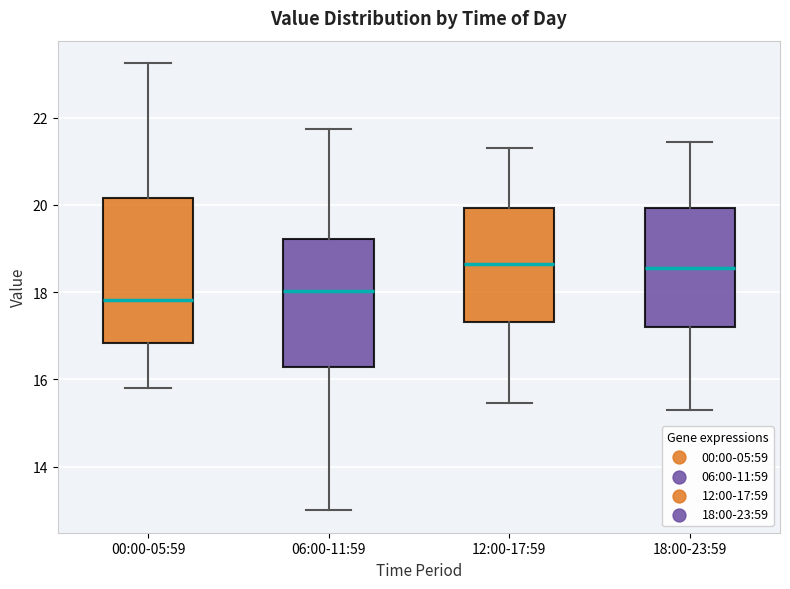

Where is the lower edge of the box for 12:00-17:59 on the y-axis? The values are not printed on the chart, so give them approximately, as read against the axis.

17.4